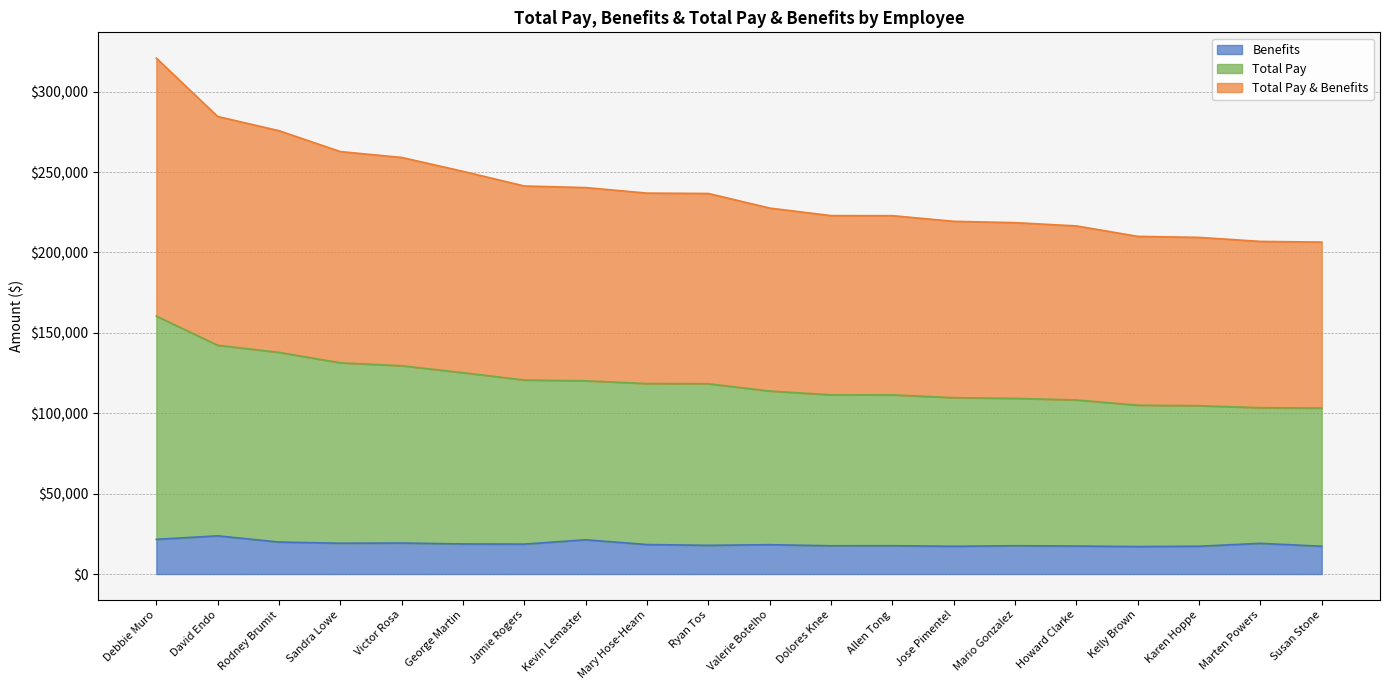

How many categories are shown in the chart?

20